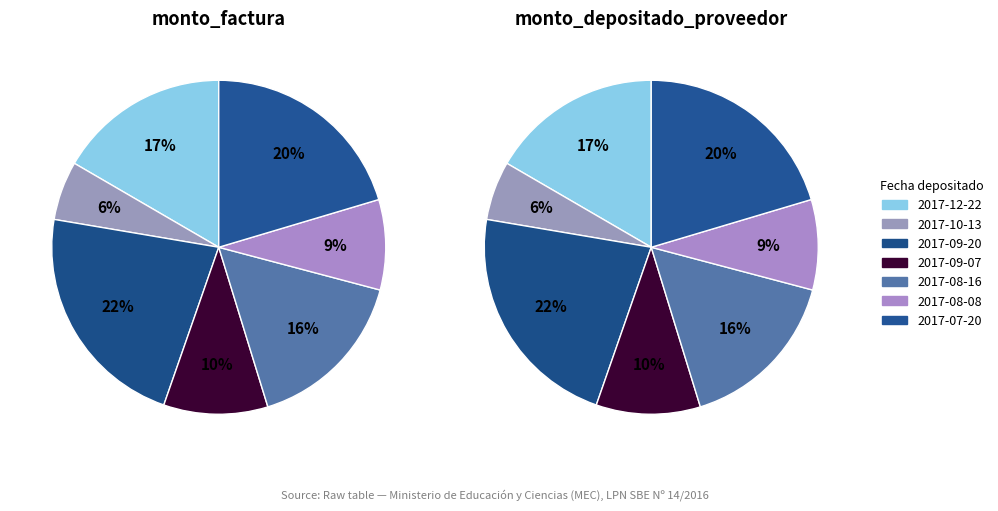

Which series has the largest range (max minus min)?

monto_factura